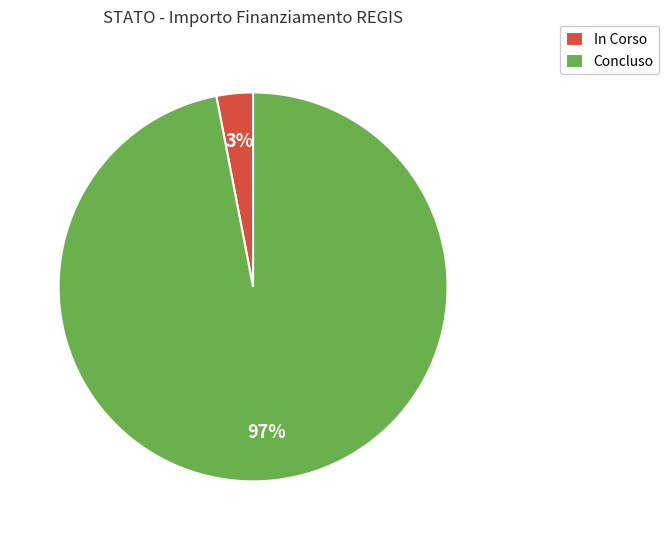

Which has a higher value, Concluso or In Corso?

Concluso